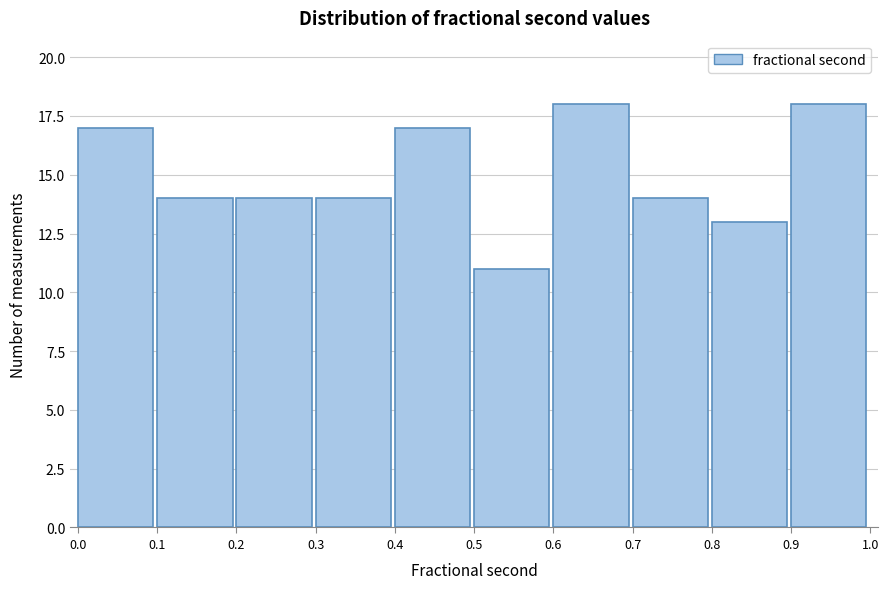

Reading left to right, list all the values displayed in this chart.

17	14	14	14	17	11	18	14	13	18